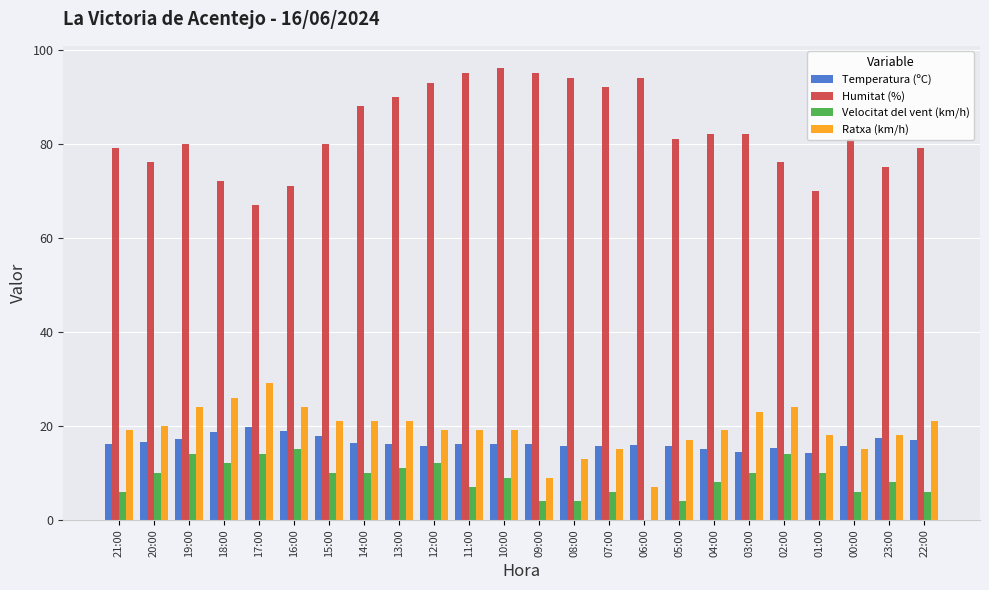

The value of Ratxa (km/h) at 16:00 is 37.7. True or false?

False